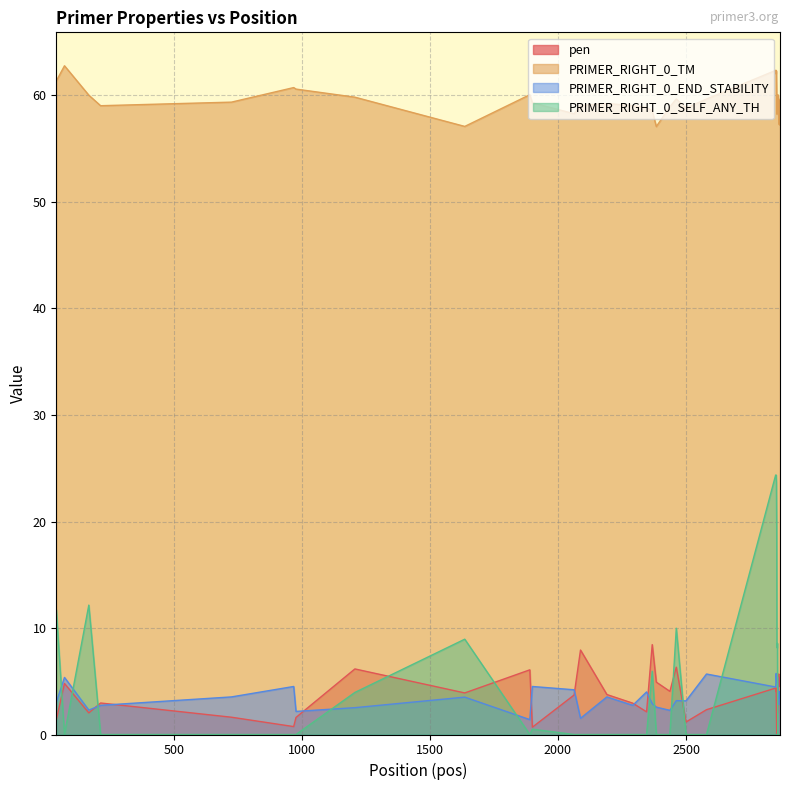

True or false: pen and PRIMER_RIGHT_0_TM intersect in this chart.

False